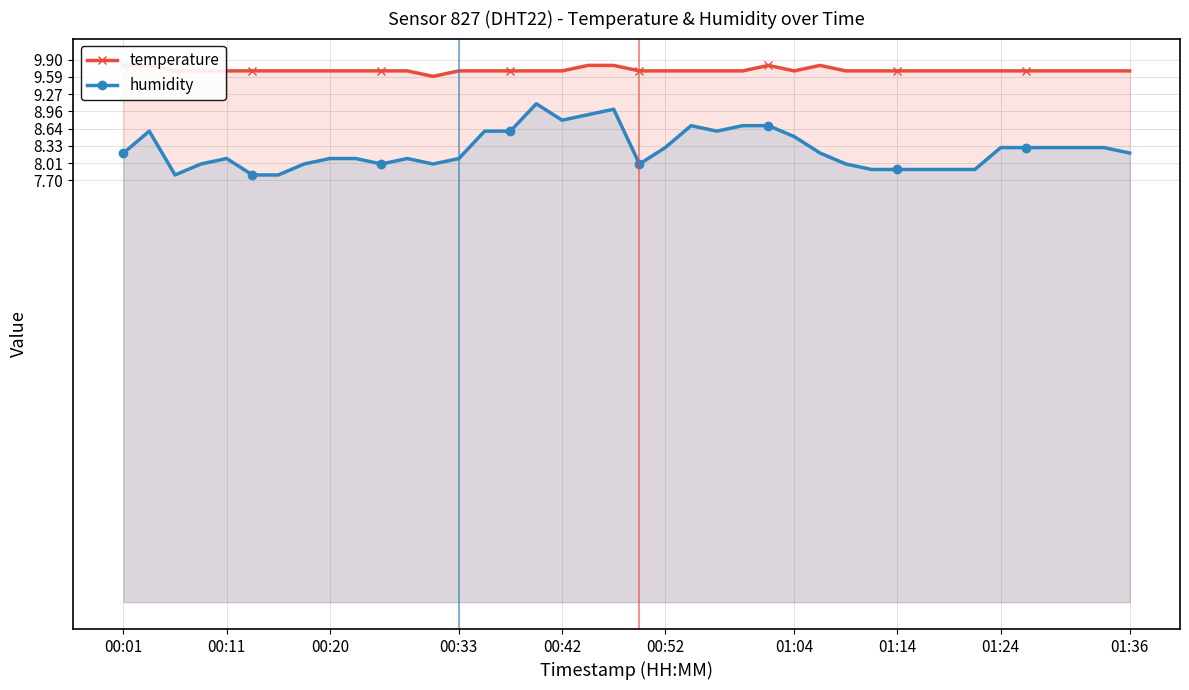

True or false: humidity has a value of 10.4 at 28.

False